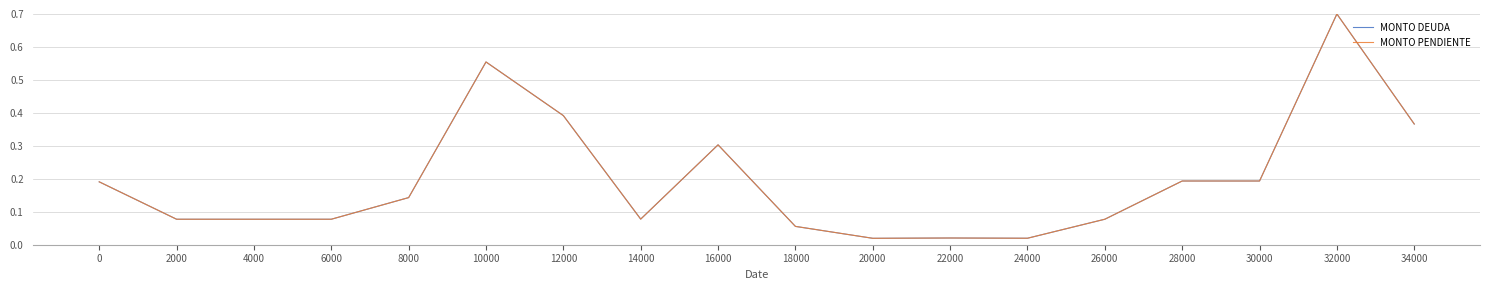

At which label does MONTO PENDIENTE reach its peak?

32000